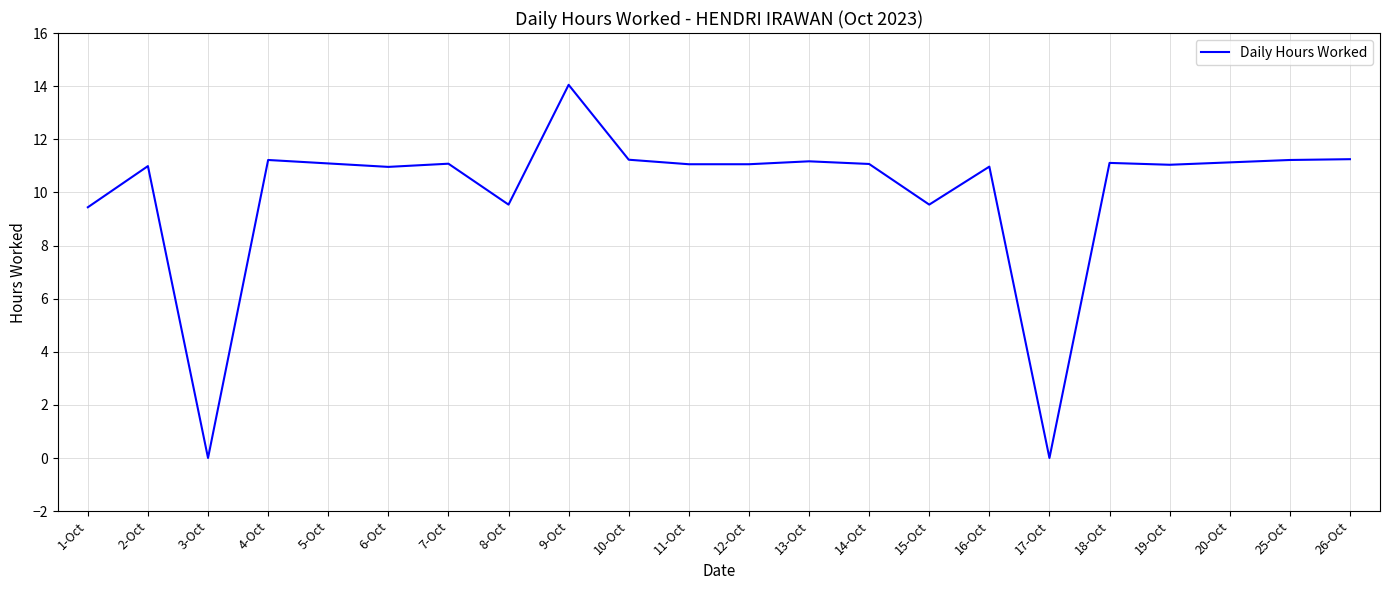

Is this an area chart (filled region under the line)?

No